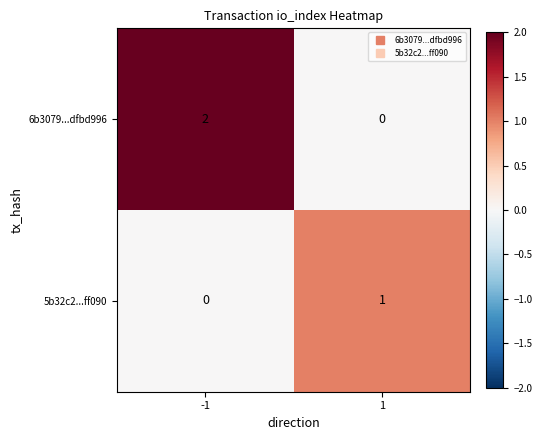

List the series in order of their overall mean, highest first.

6b3079...dfbd996, 5b32c2...ff090